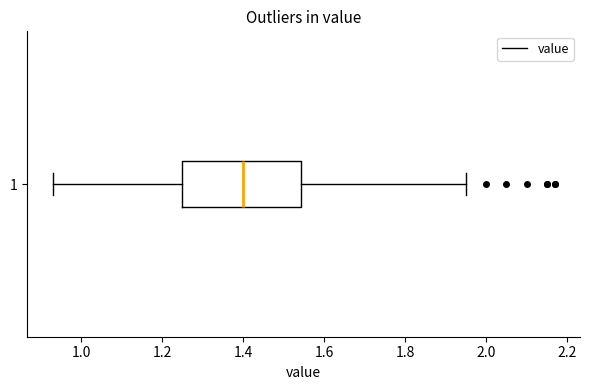

Read this box plot against the x-axis: the position of the median line, the range covered by the box, and the ends of both whiskers. The values are not printed on the chart, so give them approximately, as read against the axis.

median 1.40, box 1.26 to 1.54, whiskers 0.94 to 1.96